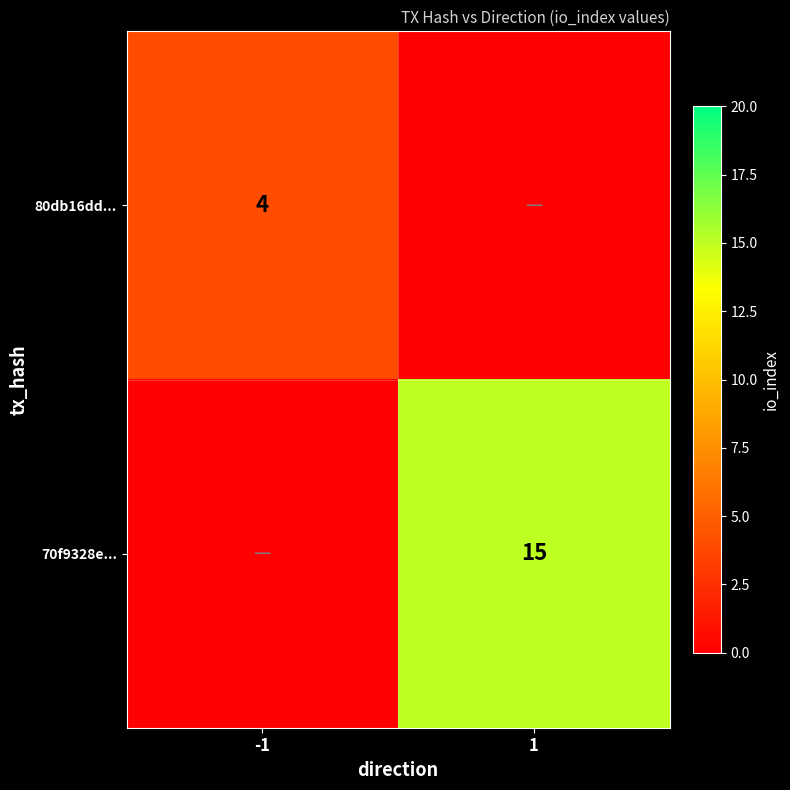

The value of 70f9328e... at 1 is 23.1. True or false?

False